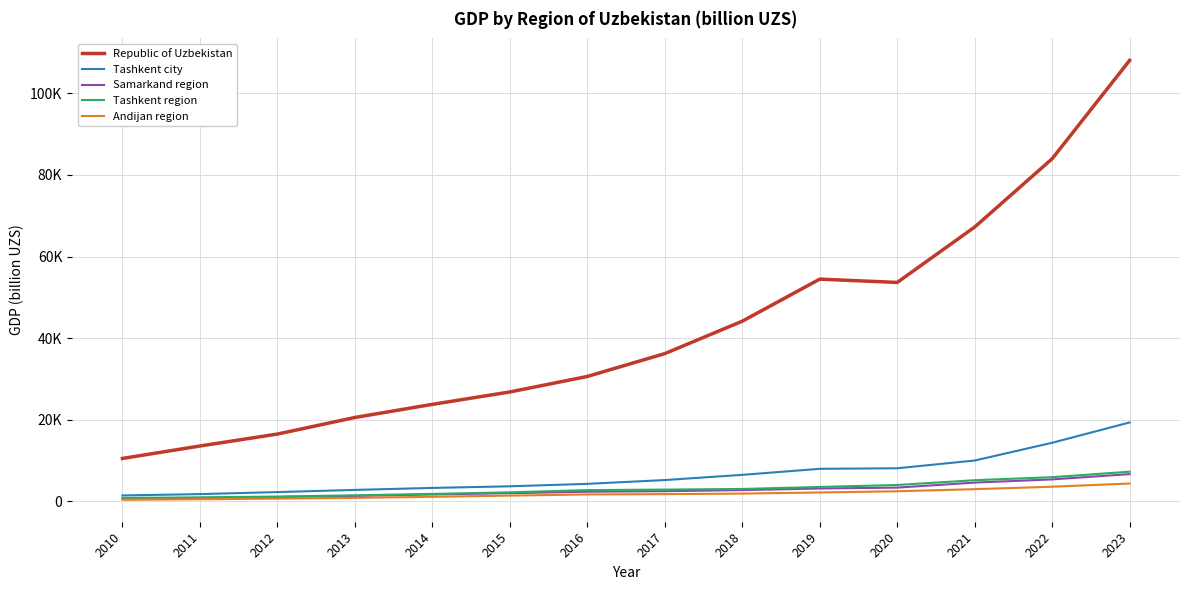

Does the chart have visible grid lines?

Yes